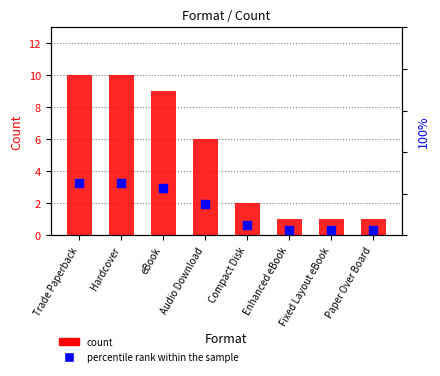

What is the total value across all series at Paper Over Board?

3.5